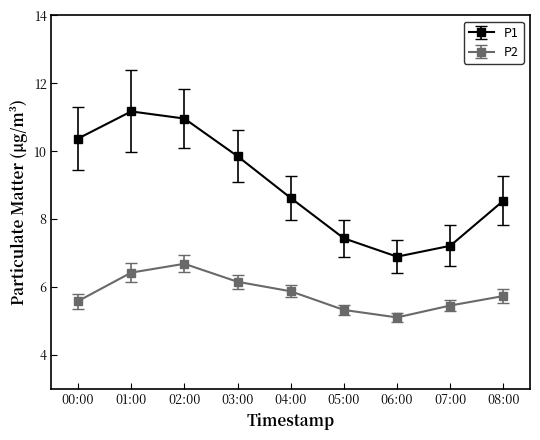

Is this an area chart (filled region under the line)?

No